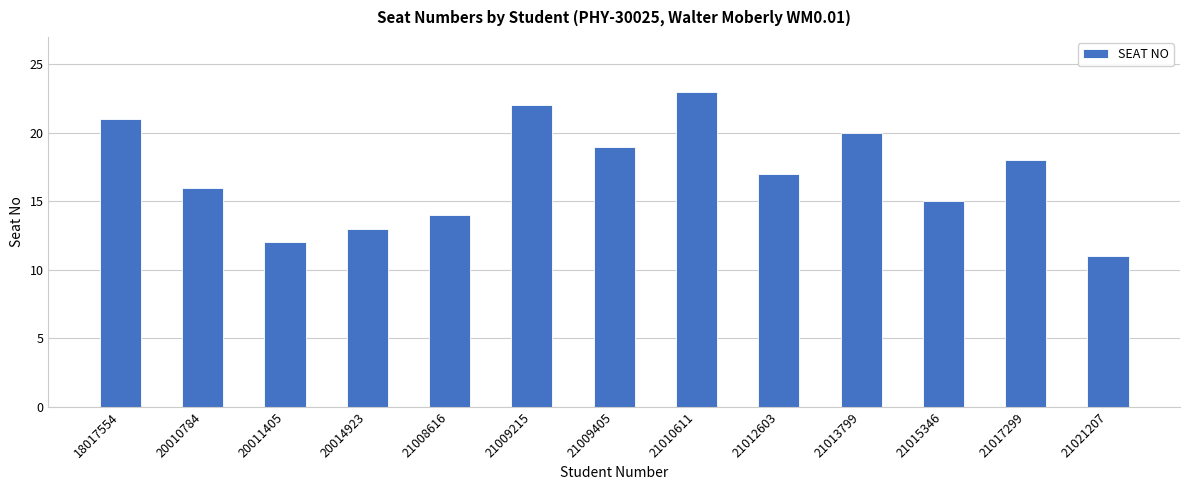

What is the difference between the maximum and minimum values?

12